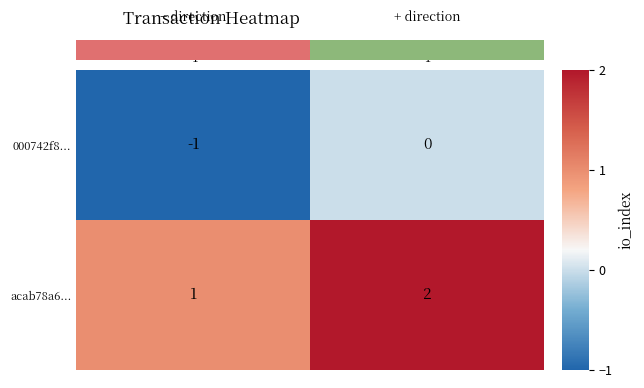

Reading right to left, what are all the values shown in this chart?

000742f8...: 1=0	-1=-1
acab78a6...: 1=2	-1=1